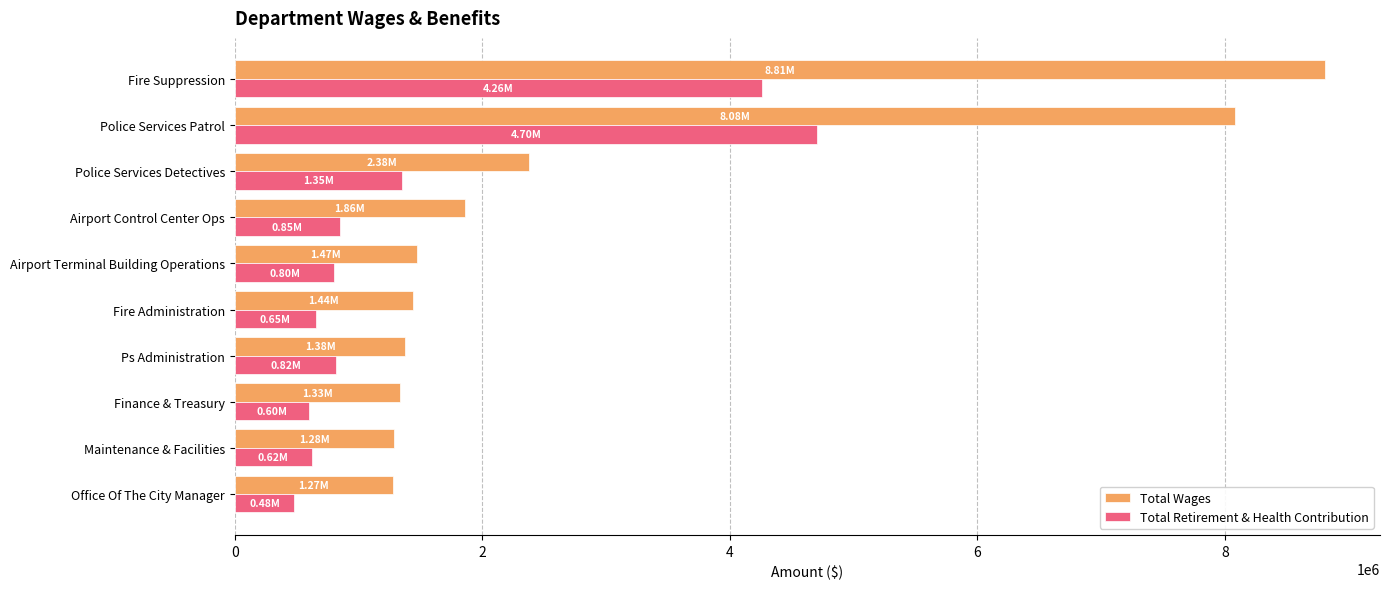

Is the value of Total Retirement & Health Contribution at Fire Administration greater than the value of Total Wages at Finance & Treasury?

No